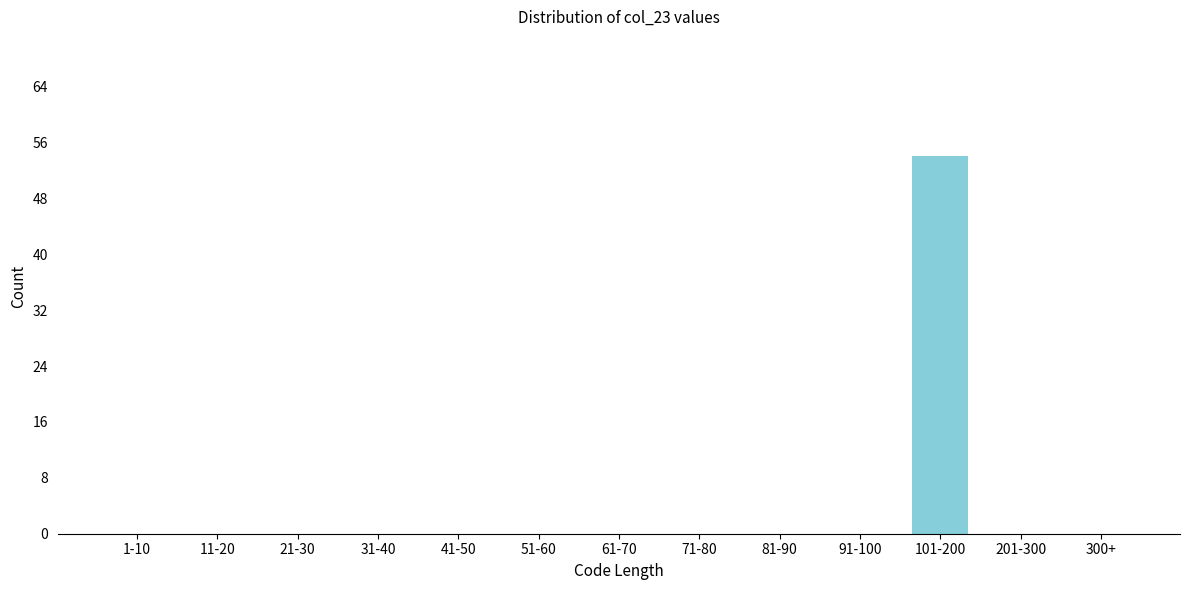

Reading left to right, what are all the values shown in this chart?

1-10=0	11-20=0	21-30=0	31-40=0	41-50=0	51-60=0	61-70=0	71-80=0	81-90=0	91-100=0	101-200=54	201-300=0	300+=0